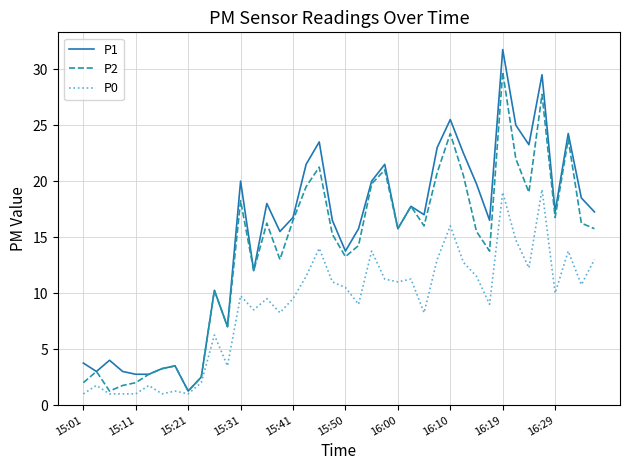

At how many categories does at least one series exceed 10?

29